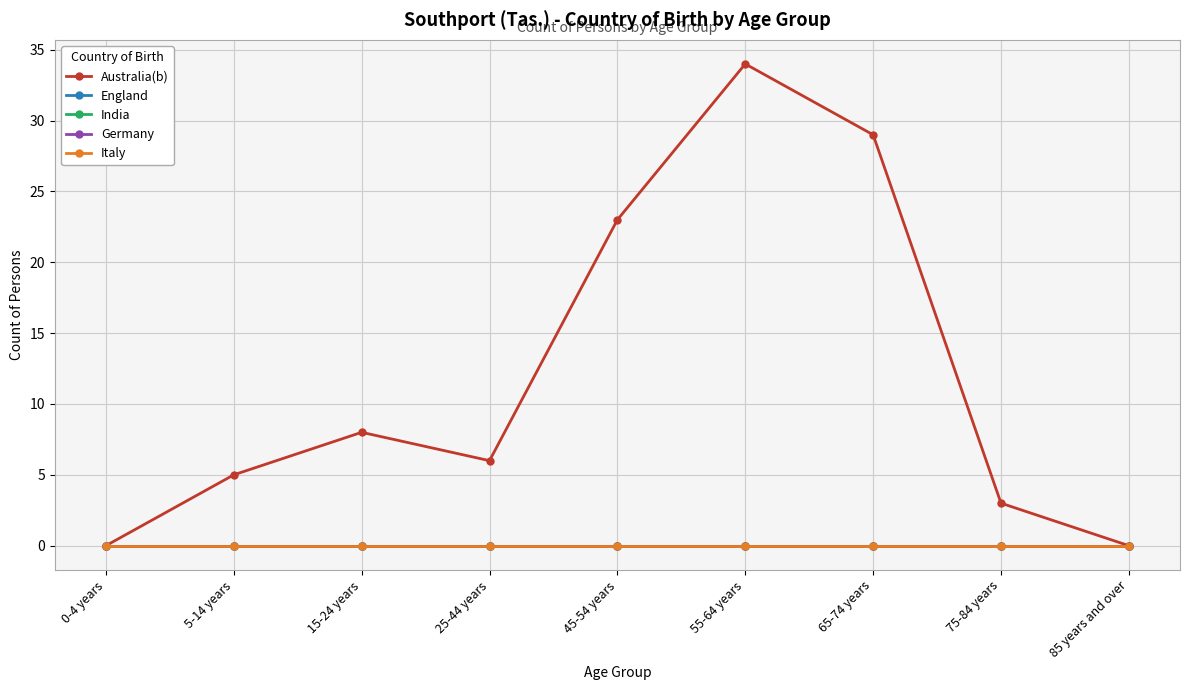

The India series shows 0 at 55-64 years. True or false?

True